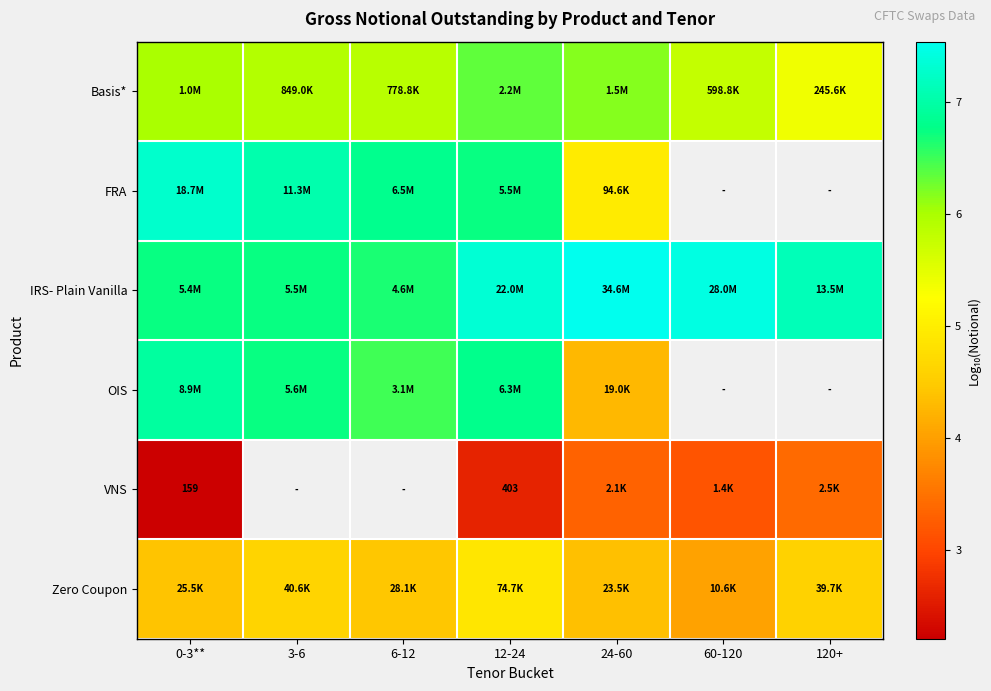

What is the highest value of the OIS series?

6.9